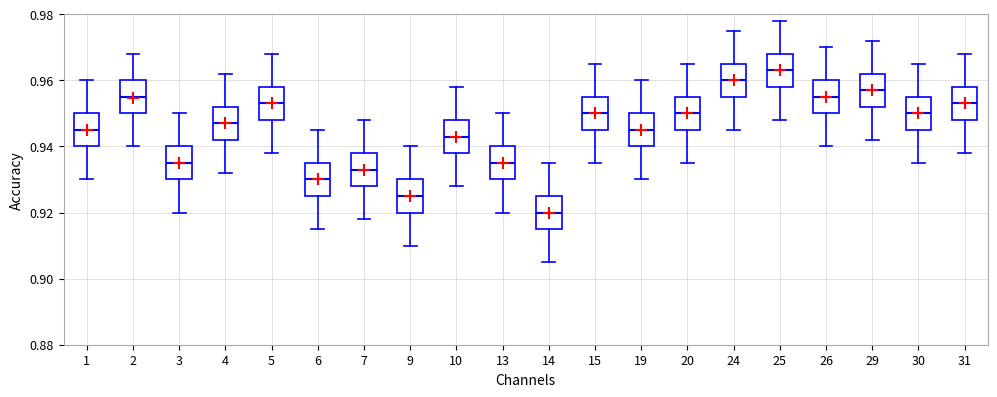

Reading left to right, transcribe this box plot: for each box, give where its median line is, the range the box spans, and where its two whiskers end, as read against the y-axis. The values are not printed on the chart, so give them approximately, as read against the axis.

1: median 0.946, box 0.940 to 0.950, whiskers 0.930 to 0.960
2: median 0.956, box 0.950 to 0.960, whiskers 0.940 to 0.968
3: median 0.936, box 0.930 to 0.940, whiskers 0.920 to 0.950
4: median 0.948, box 0.942 to 0.952, whiskers 0.932 to 0.962
5: median 0.954, box 0.948 to 0.958, whiskers 0.938 to 0.968
6: median 0.930, box 0.926 to 0.936, whiskers 0.916 to 0.946
7: median 0.934, box 0.928 to 0.938, whiskers 0.918 to 0.948
9: median 0.926, box 0.920 to 0.930, whiskers 0.910 to 0.940
10: median 0.944, box 0.938 to 0.948, whiskers 0.928 to 0.958
13: median 0.936, box 0.930 to 0.940, whiskers 0.920 to 0.950
14: median 0.920, box 0.916 to 0.926, whiskers 0.906 to 0.936
15: median 0.950, box 0.946 to 0.956, whiskers 0.936 to 0.966
19: median 0.946, box 0.940 to 0.950, whiskers 0.930 to 0.960
20: median 0.950, box 0.946 to 0.956, whiskers 0.936 to 0.966
24: median 0.960, box 0.956 to 0.966, whiskers 0.946 to 0.976
25: median 0.964, box 0.958 to 0.968, whiskers 0.948 to 0.978
26: median 0.956, box 0.950 to 0.960, whiskers 0.940 to 0.970
29: median 0.958, box 0.952 to 0.962, whiskers 0.942 to 0.972
30: median 0.950, box 0.946 to 0.956, whiskers 0.936 to 0.966
31: median 0.954, box 0.948 to 0.958, whiskers 0.938 to 0.968